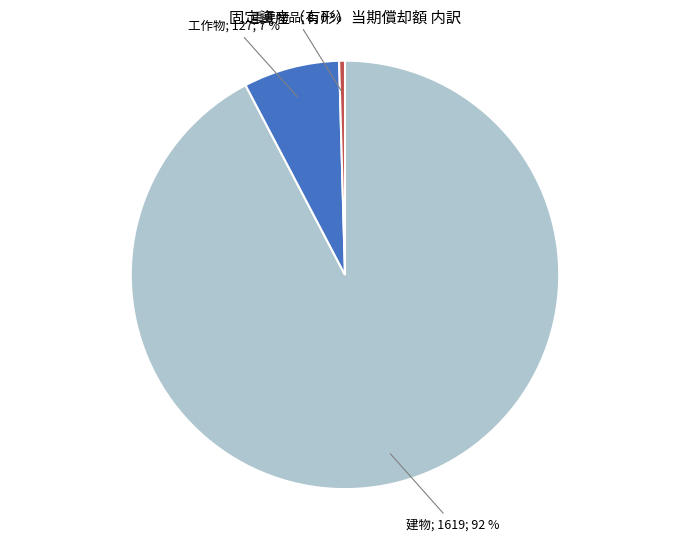

Is there any slice that represents more than half of the pie?

Yes